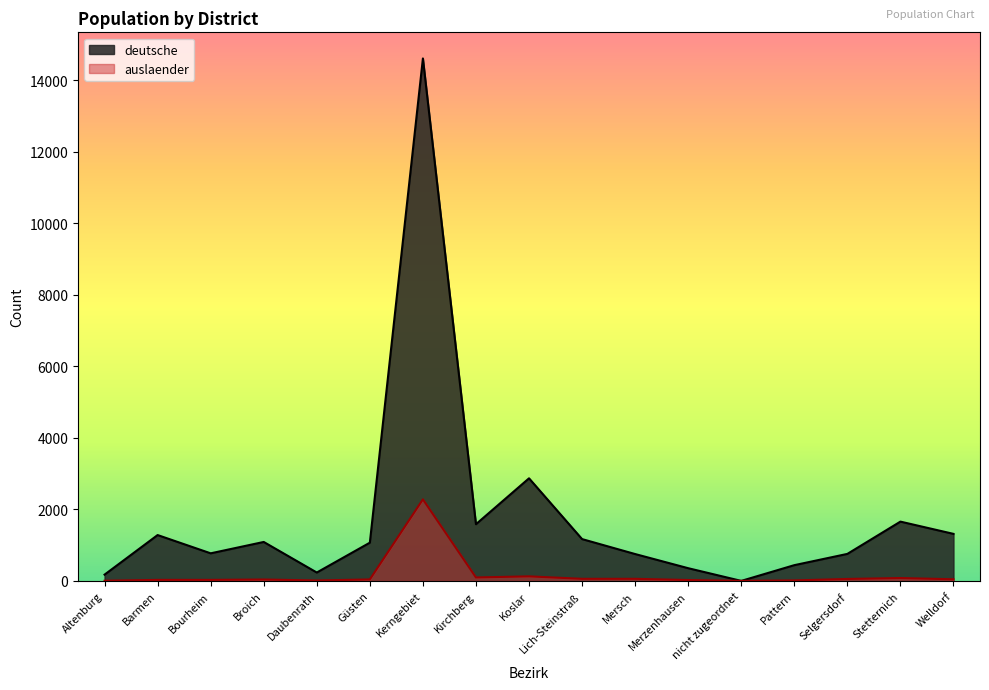

What is the average value of the auslaender series?

176